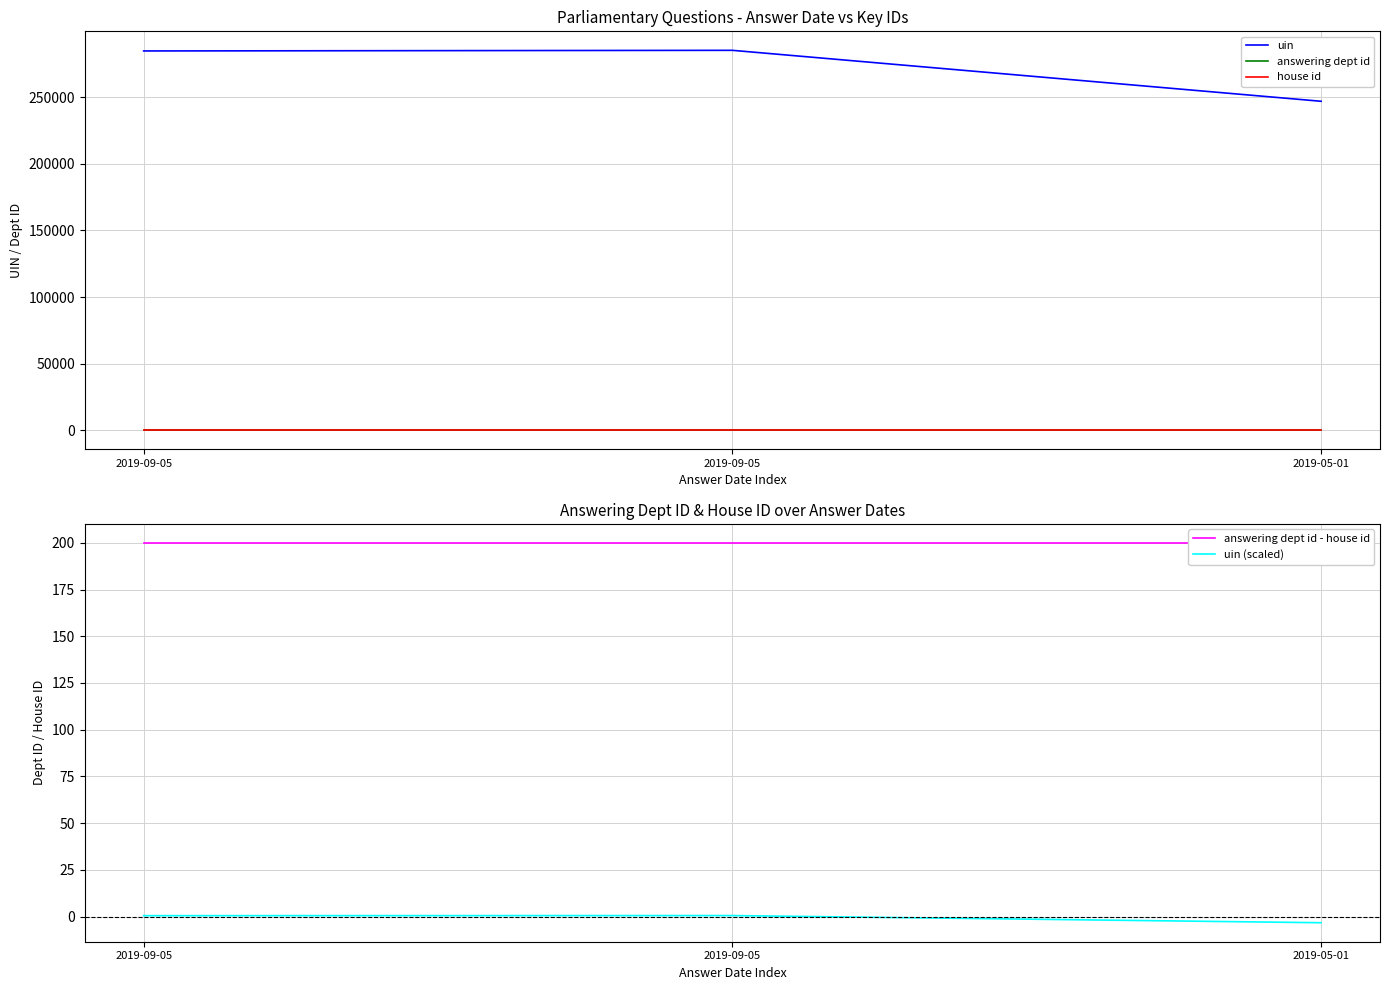

At which category does the chart reach its peak across all series?

2019-09-05